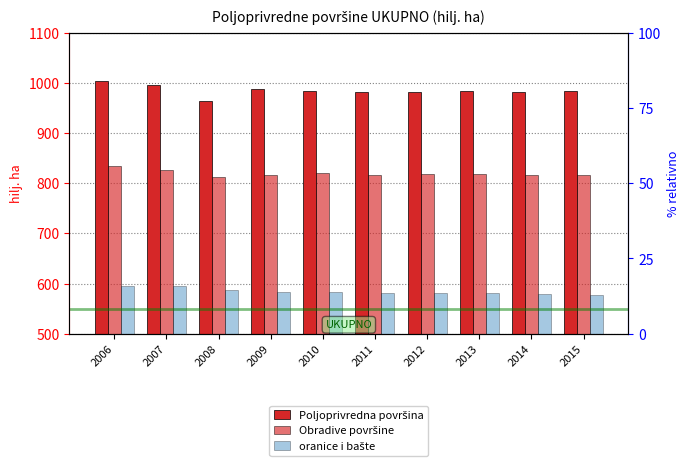

Which category has the highest value across all series?

2006